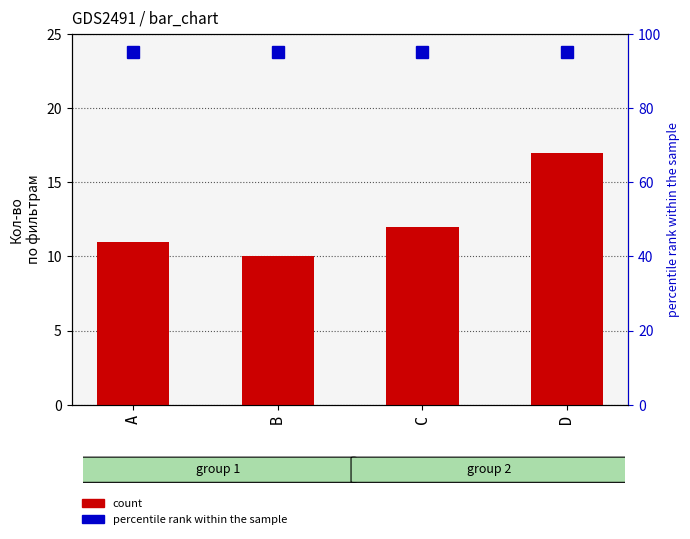

What is the minimum value shown in the chart?

10